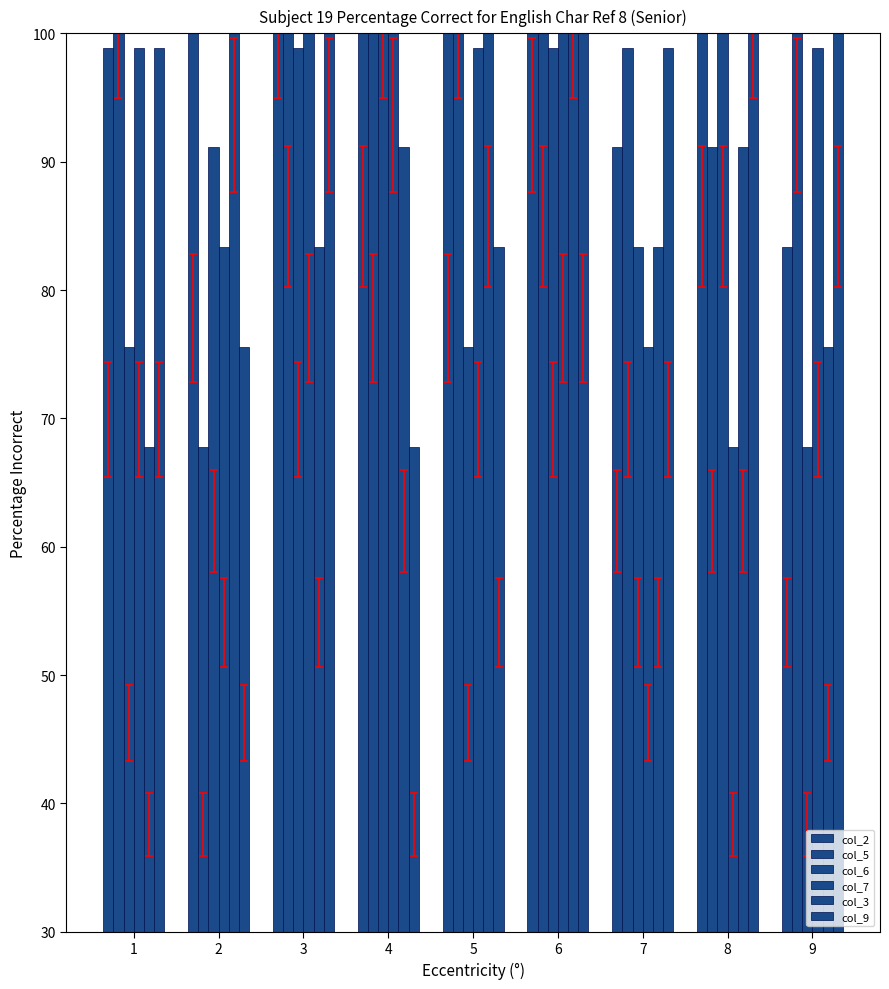

The col_3 series shows 100.0 at 6. True or false?

True